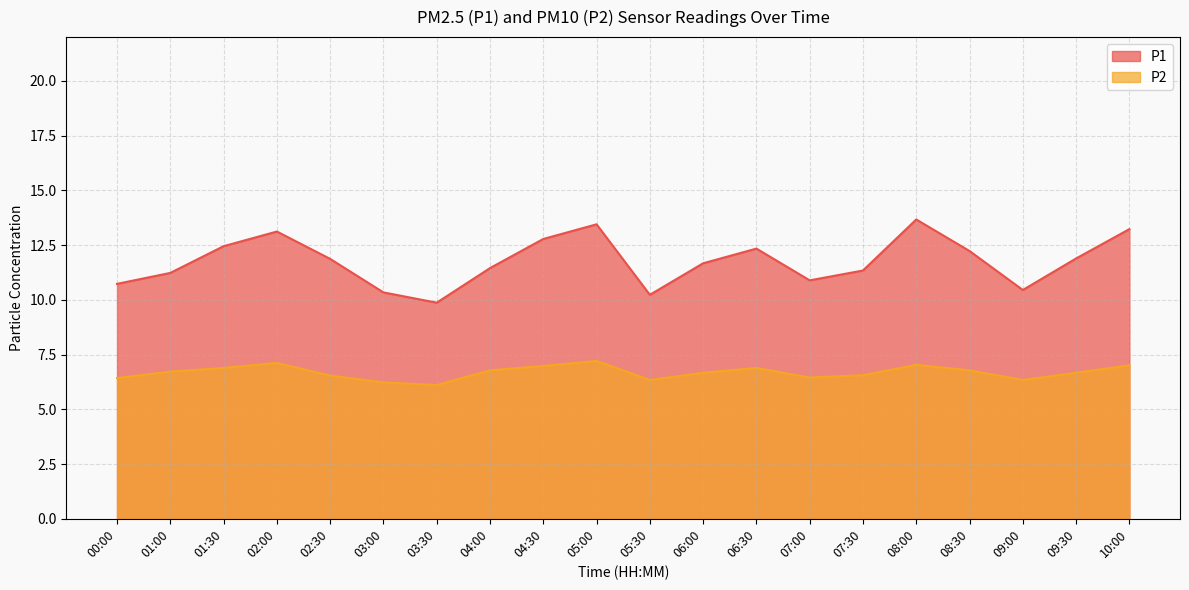

Which series has the largest range (max minus min)?

P1